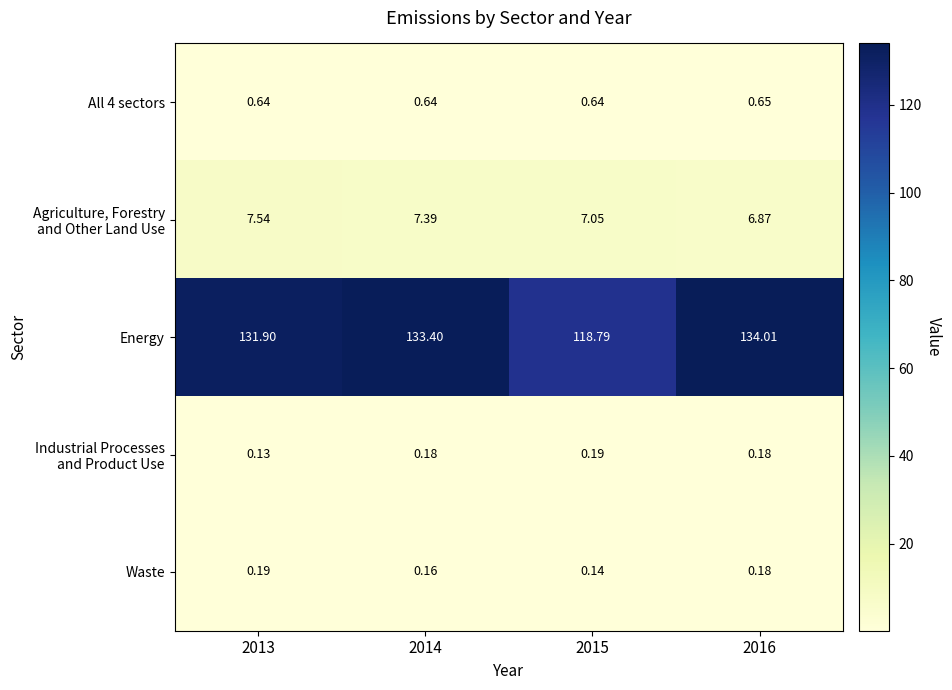

Which series has the largest total across all categories?

Energy